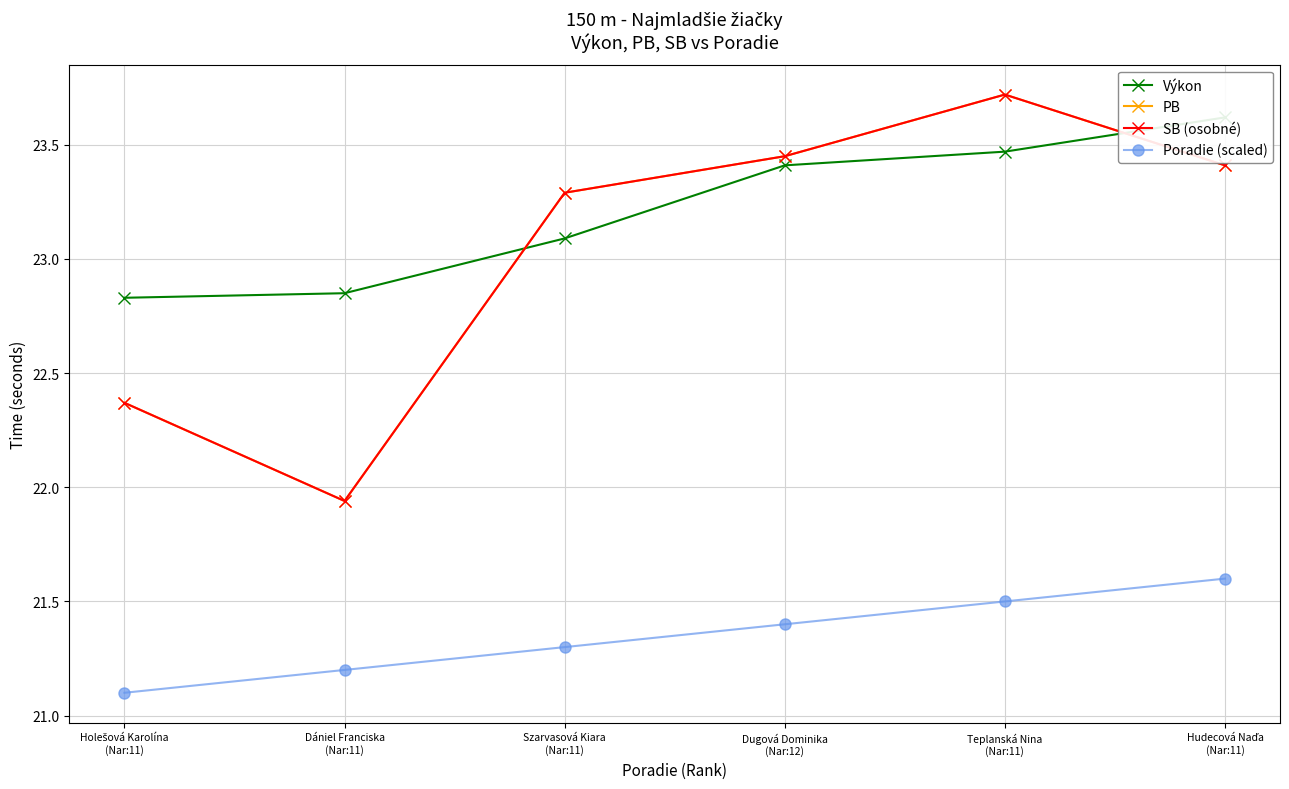

What is the label of the 5th point from the left?

Teplanská Nina
(Nar:11)